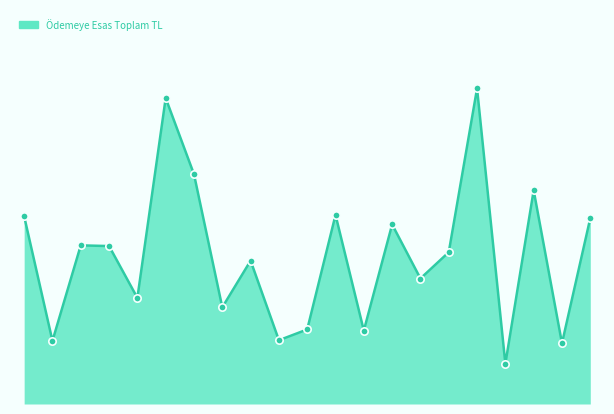

Is this an area chart (filled region under the line)?

Yes